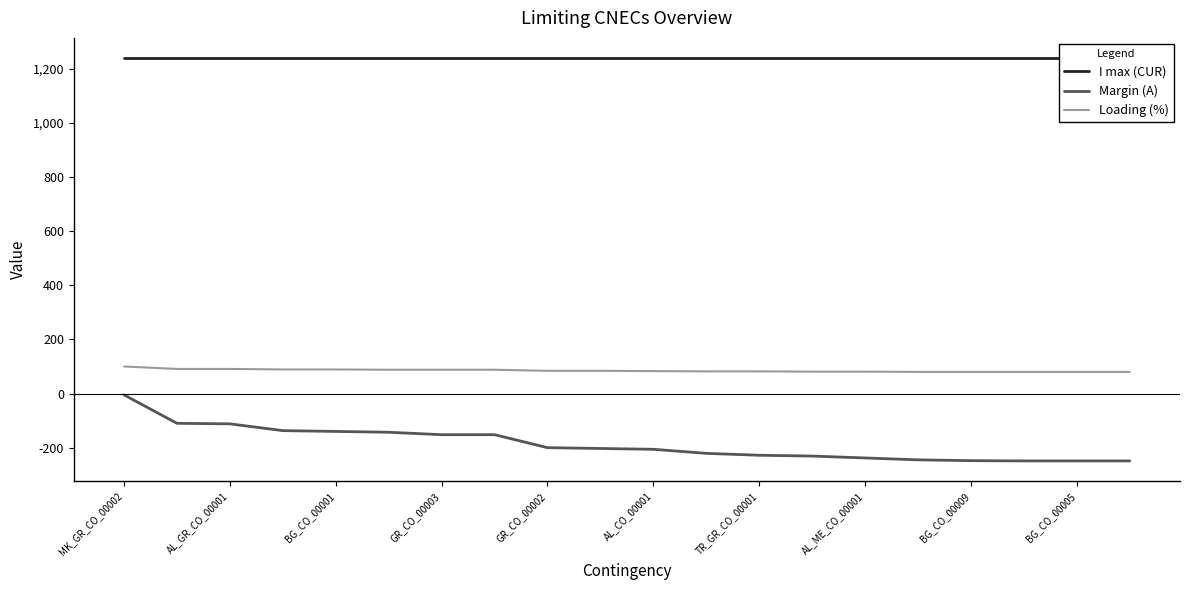

Which series has the largest range (max minus min)?

Margin (A)